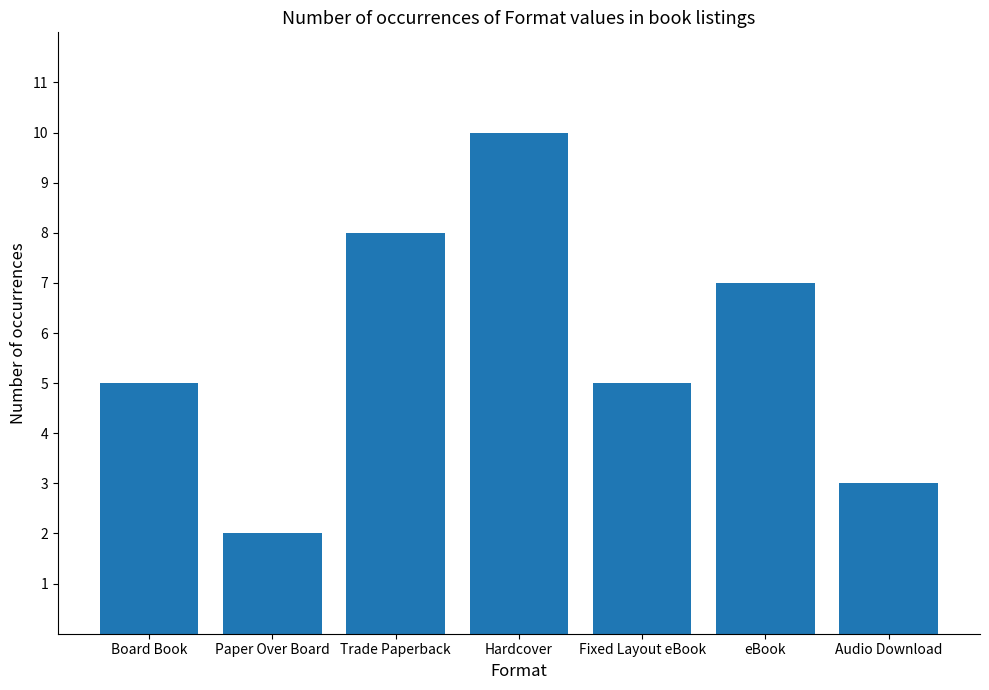

What is the greatest value displayed?

10